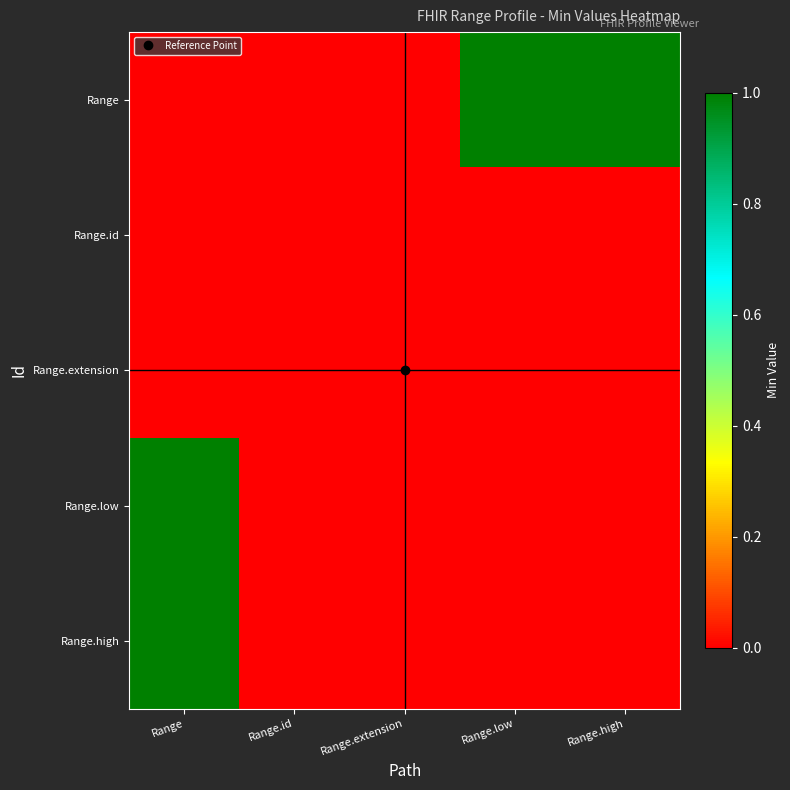

Which label corresponds to the largest value in the chart?

Range.low